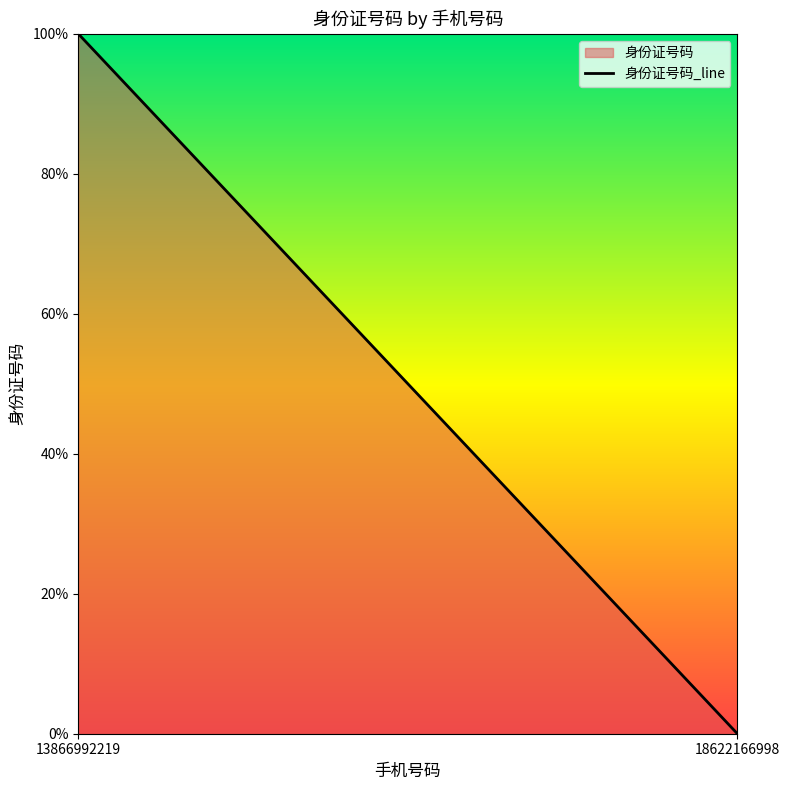

The chart shows a value of 0 at 18622166998. True or false?

True